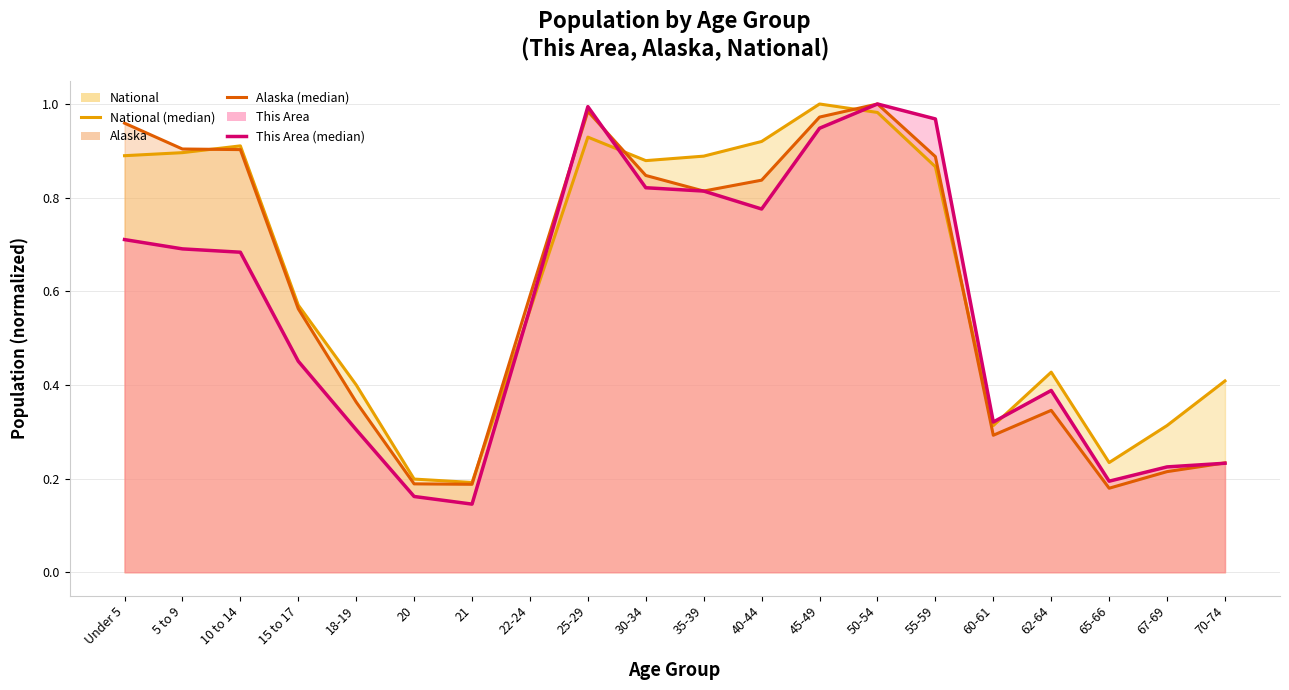

Which series has the largest total across all categories?

National (line)